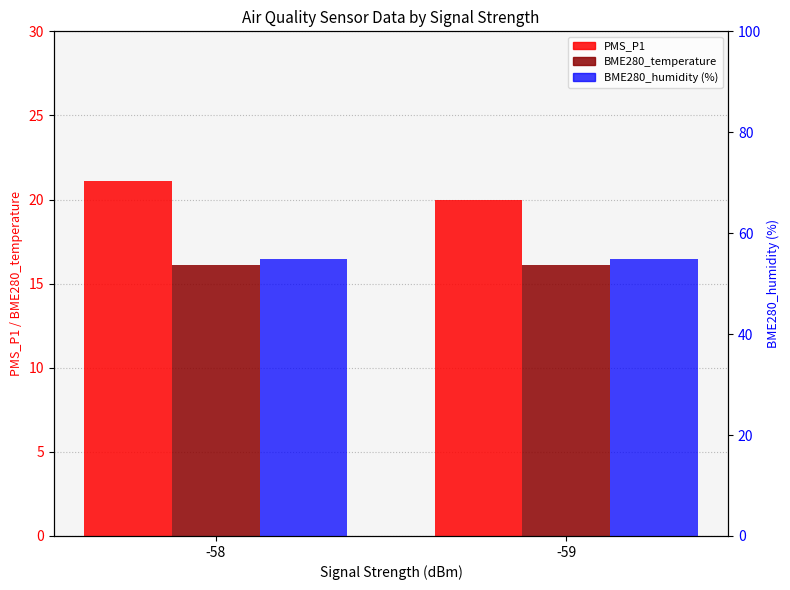

What are all the series names shown in the legend?

PMS_P1, BME280_temperature, BME280_humidity (%)